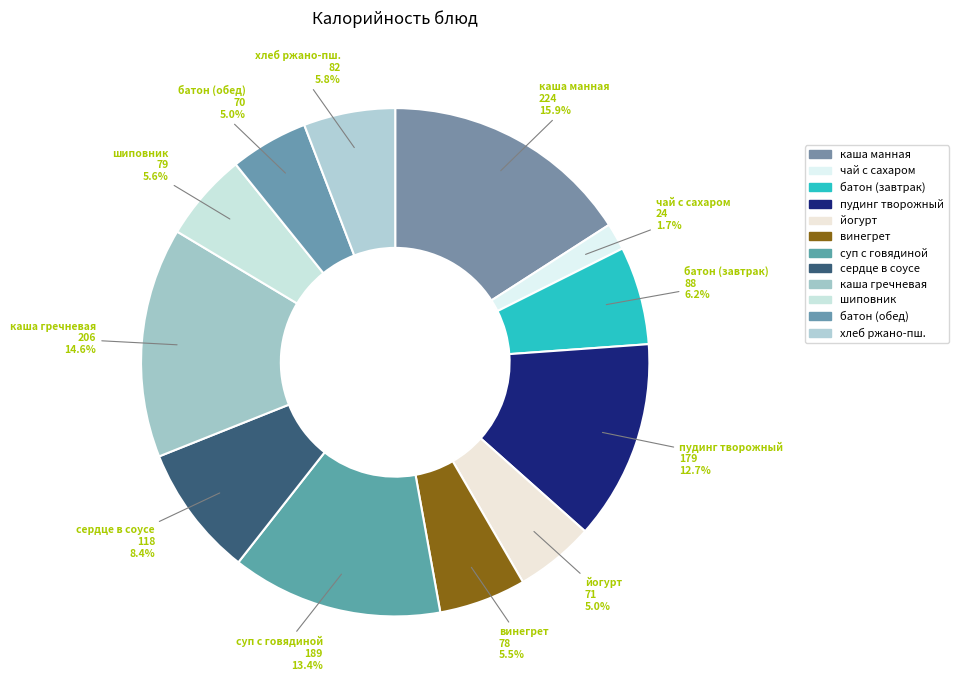

What is the ratio of the value at хлеб ржано-пш. to the value at шиповник?

1.0